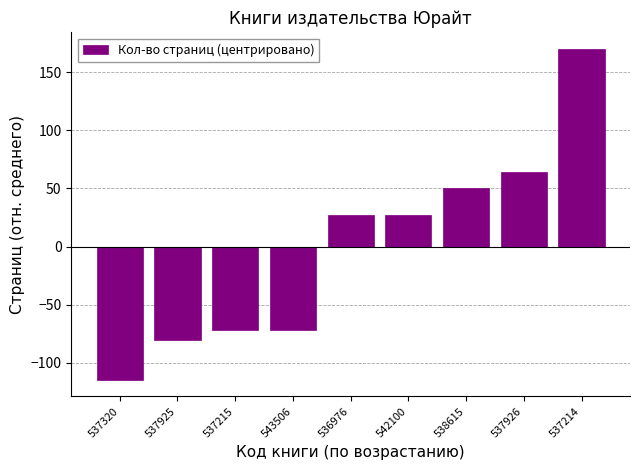

Approximately how many times larger is the value at 537926 compared to 538615?

1.3